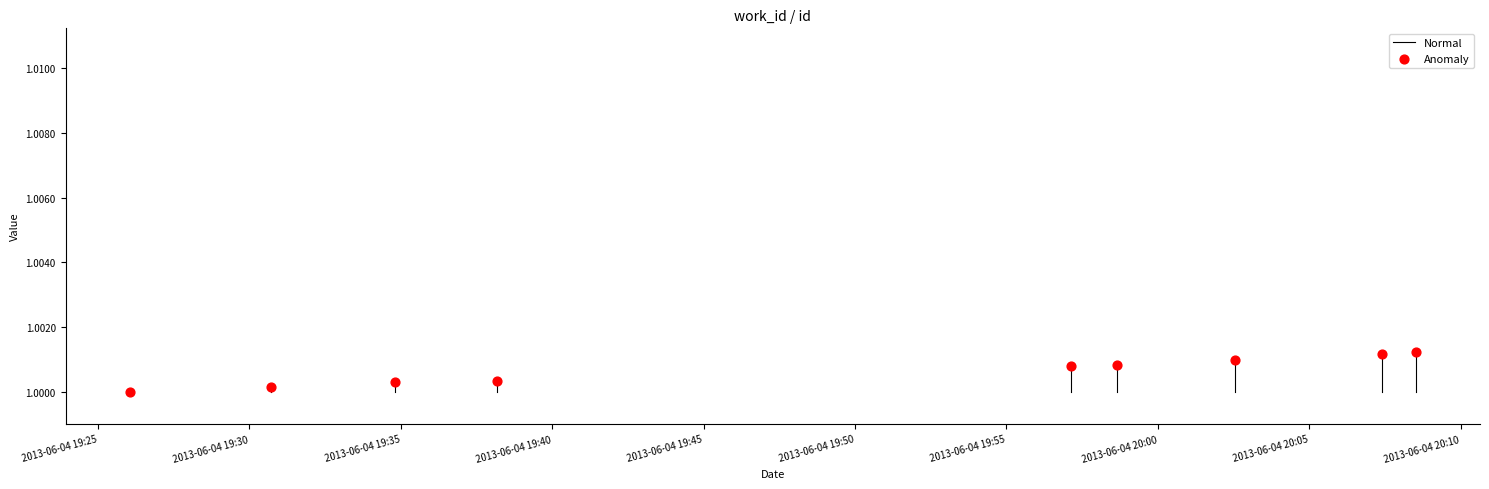

What is the average X value?

15860.8